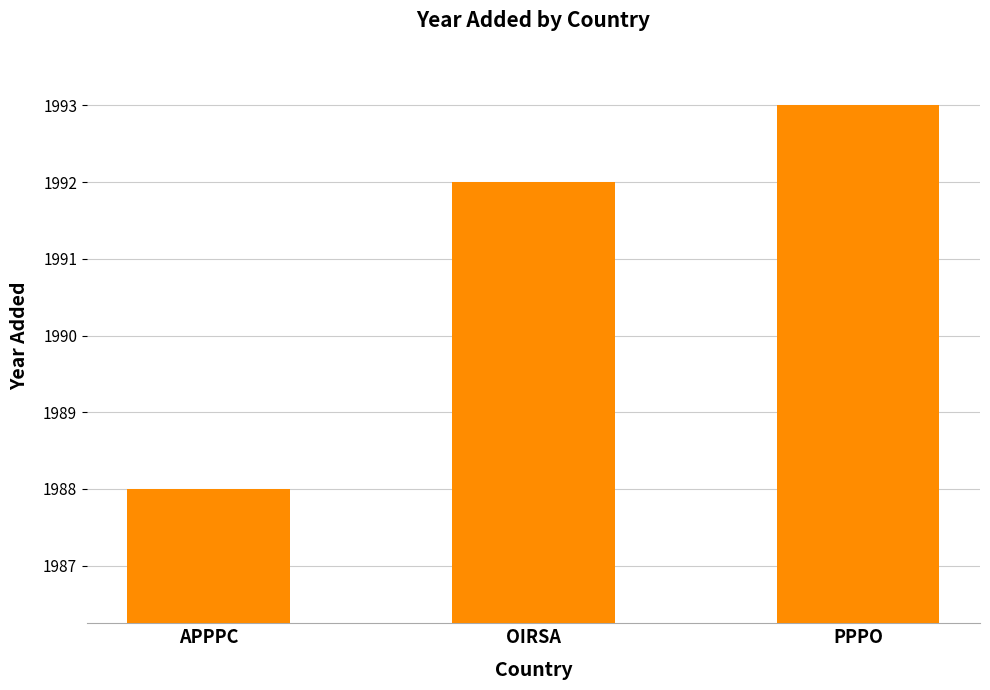

Which label corresponds to the smallest value in the chart?

APPPC